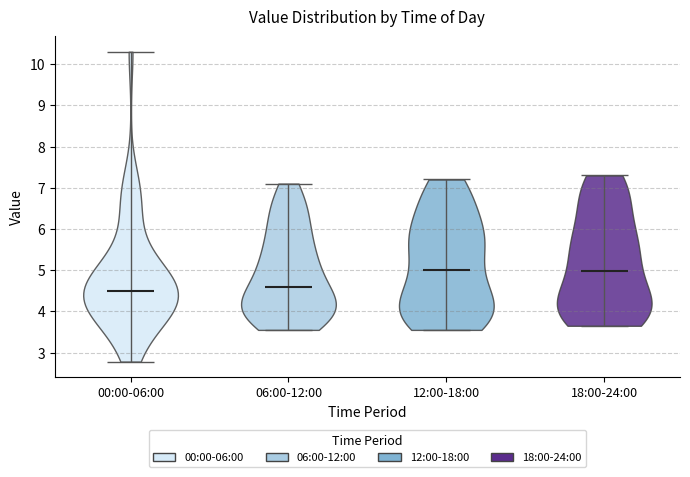

Reading left to right, read every violin against the y-axis: where its median line is, and the lowest and highest points it reaches. The values are not printed on the chart, so give them approximately, as read against the axis.

00:00-06:00: median line 4.5, lowest point 2.8, highest point 10.3
06:00-12:00: median line 4.6, lowest point 3.6, highest point 7.1
12:00-18:00: median line 5.0, lowest point 3.6, highest point 7.2
18:00-24:00: median line 5.0, lowest point 3.7, highest point 7.3